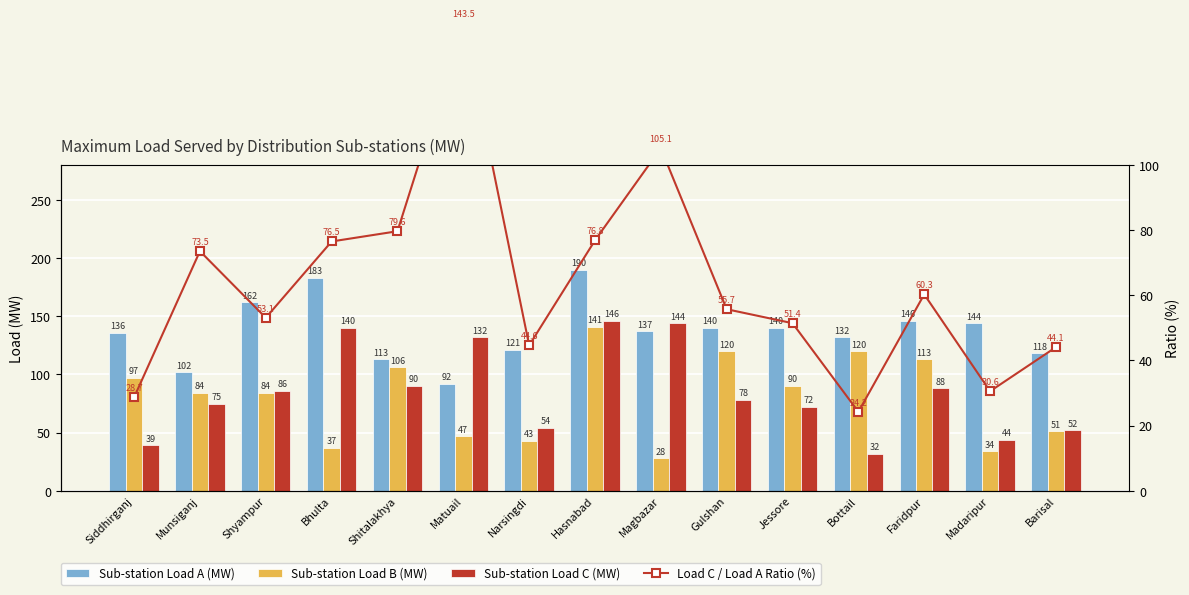

True or false: Sub-station Load A (MW) has a value of 144.0 at Madaripur.

True